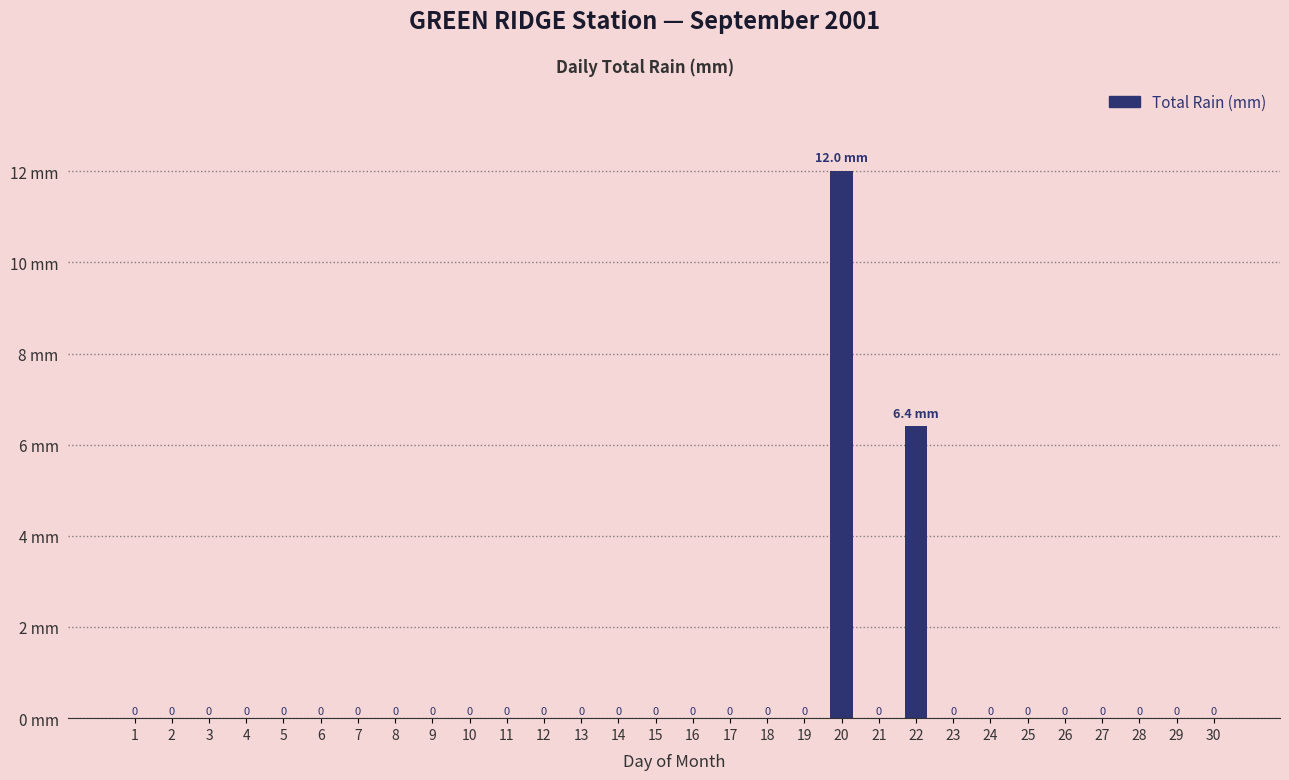

Are the bars horizontal?

No